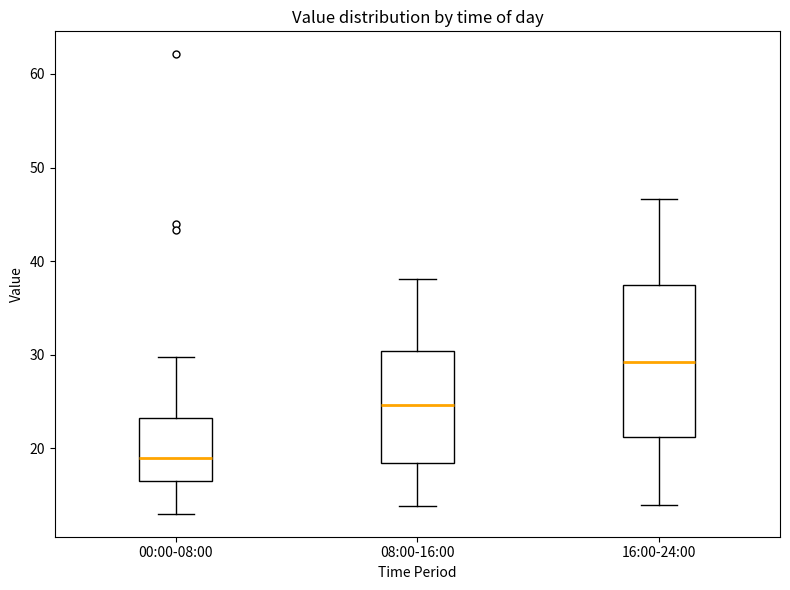

Reading left to right, transcribe this box plot: for each box, give where its median line is, the range the box spans, and where its two whiskers end, as read against the y-axis. The values are not printed on the chart, so give them approximately, as read against the axis.

00:00-08:00: median 19, box 17 to 23, whiskers 13 to 30
08:00-16:00: median 25, box 18 to 30, whiskers 14 to 38
16:00-24:00: median 29, box 21 to 37, whiskers 14 to 47